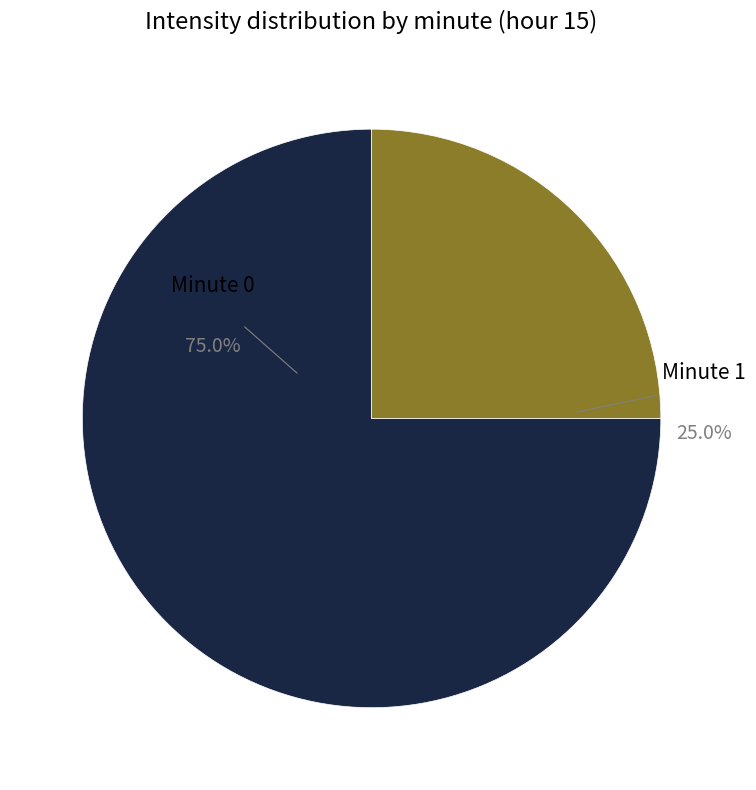

What is the ratio of the value at Minute 1 to the value at Minute 0?

0.3